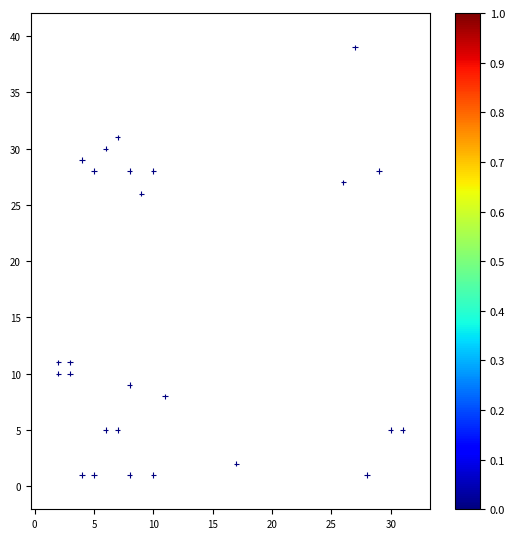

What Y value in the scatter plot is closest to 20?

26